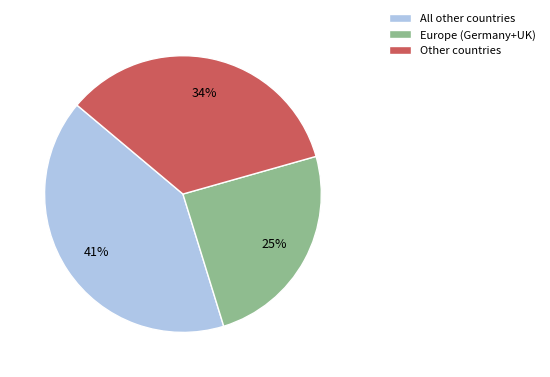

What percentage is the Other countries slice, to the nearest percent?

34%